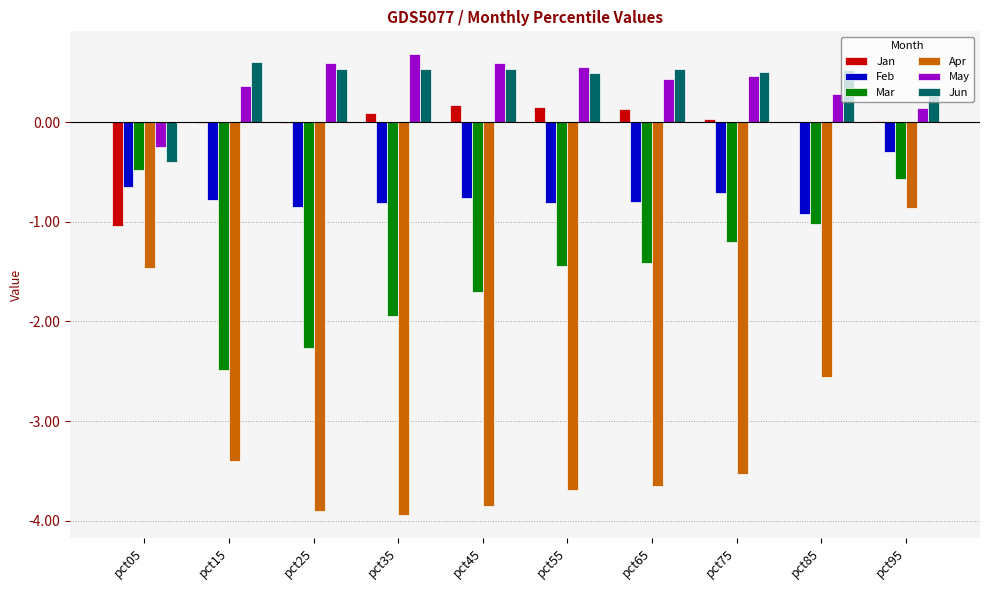

Is the value of Apr at pct15 greater than the value of Feb at pct05?

No